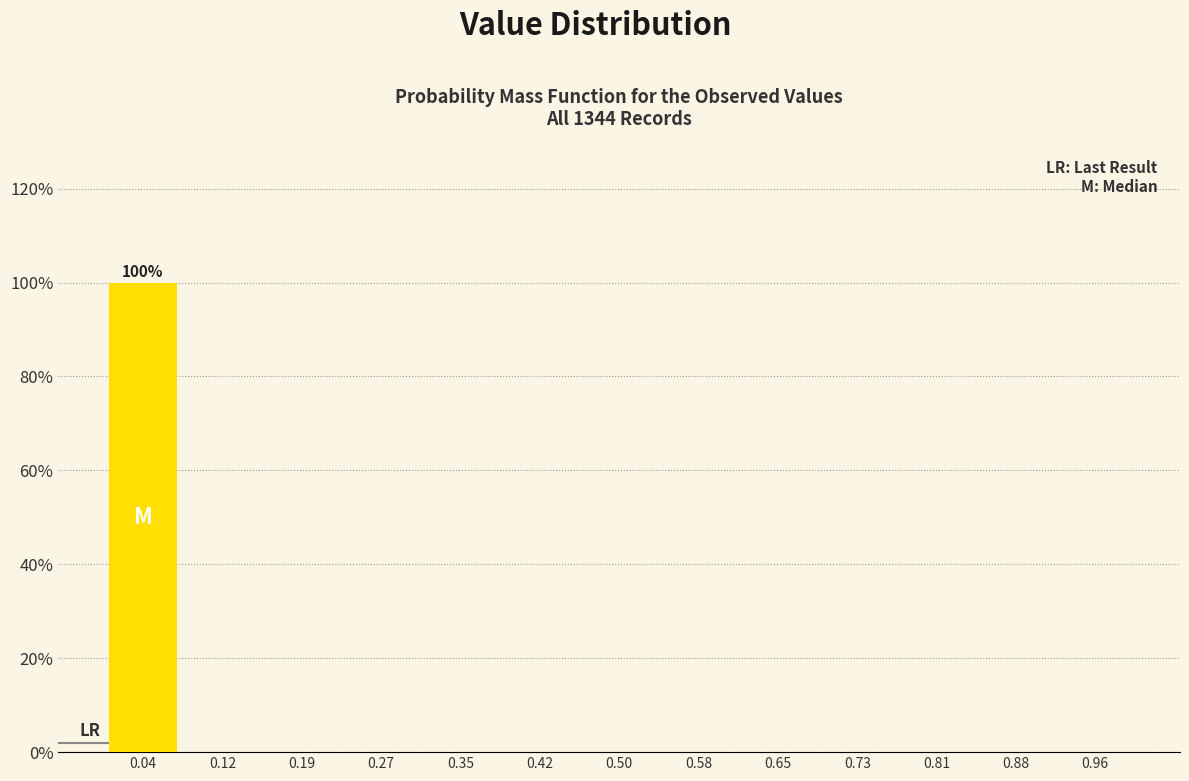

Over which range of the x-axis is the bar tallest?

0.00 to 0.08